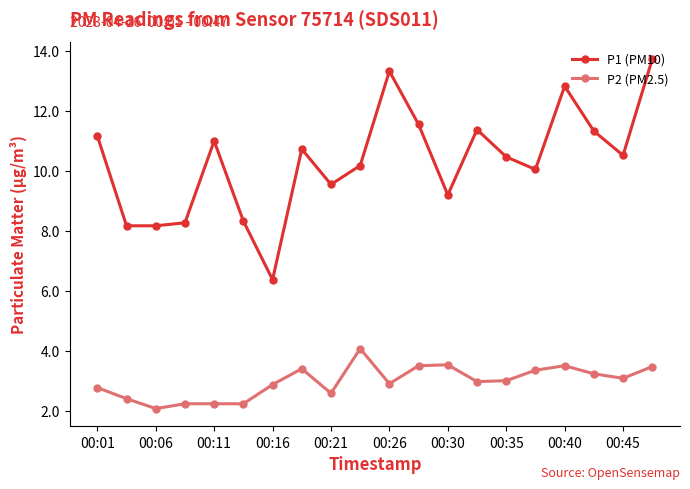

Rank the series by their average value, from highest to lowest.

P1 (PM10), P2 (PM2.5)